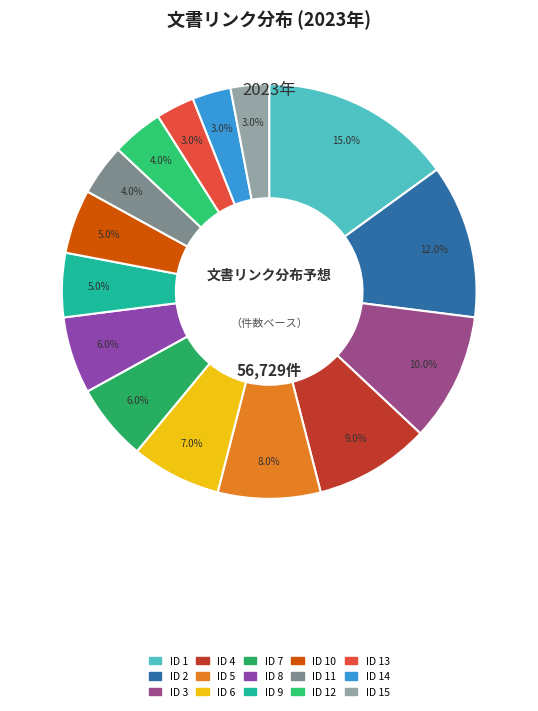

How many segments does this pie chart have?

15